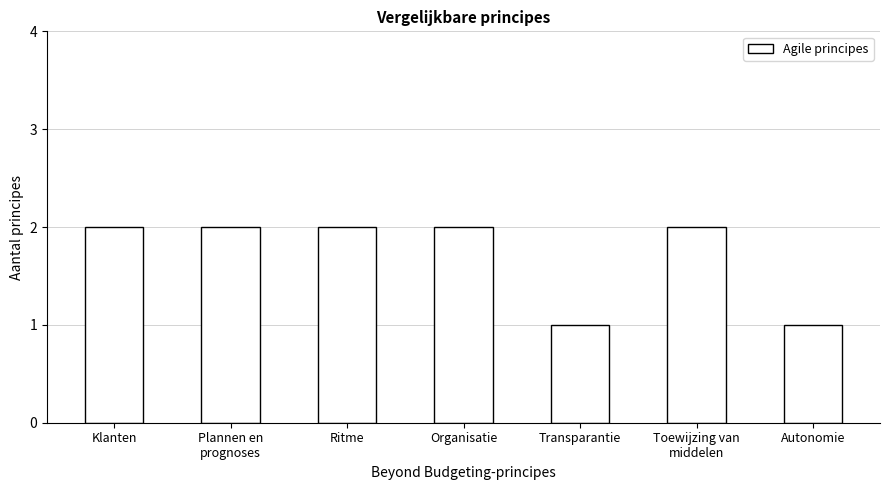

What is the sum of the values at Klanten and Transparantie?

3